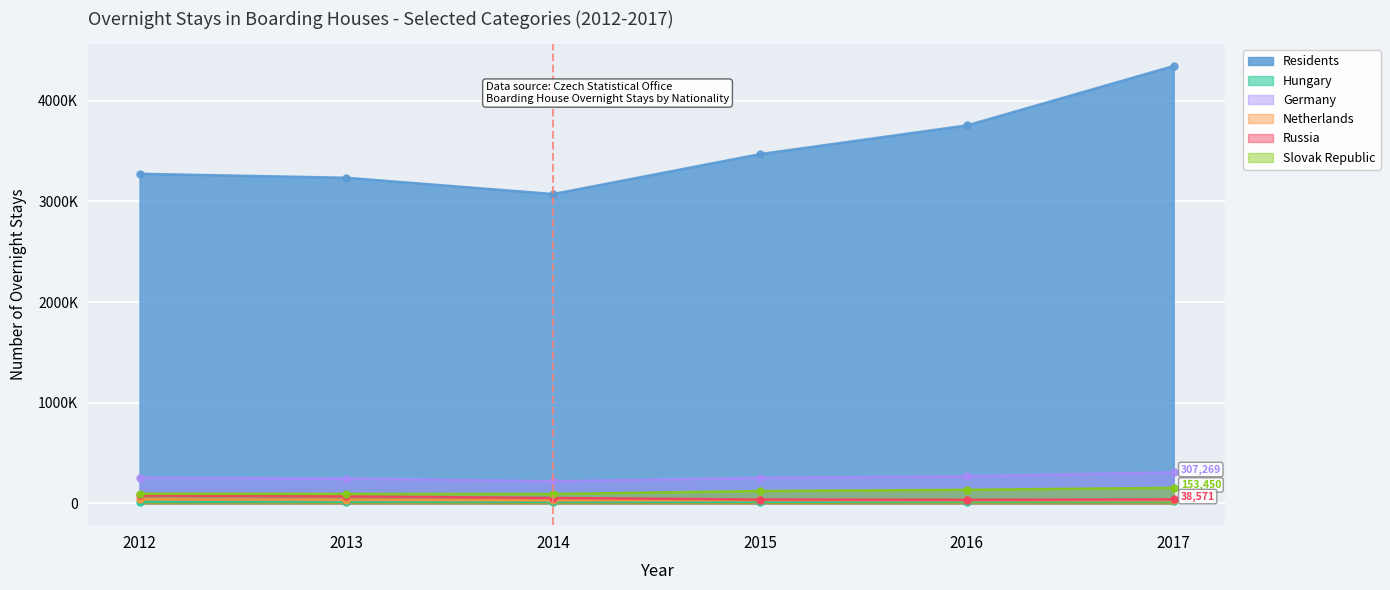

Where does the Russia series first go above 52980?

2012